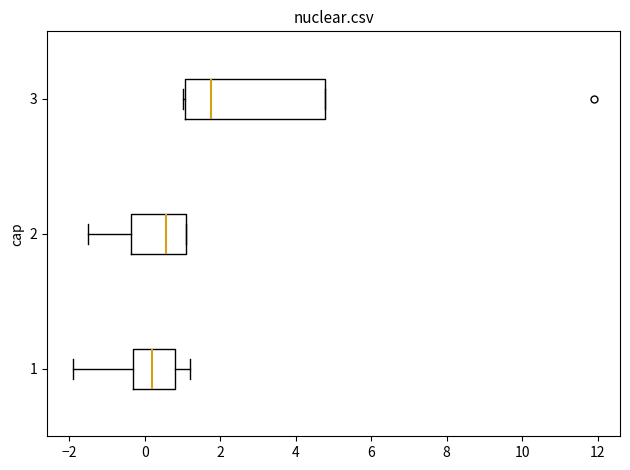

Reading bottom to top, read every box against the x-axis: the position of its median line, the range the box covers, and the ends of its whiskers. The values are not printed on the chart, so give them approximately, as read against the axis.

1: median 0.2, box -0.4 to 0.8, whiskers -1.8 to 1.2
2: median 0.6, box -0.4 to 1.2, whiskers -1.4 to 1.2
3: median 1.8, box 1.0 to 4.8, whiskers 1.0 (just left of the box's left edge) to 4.8